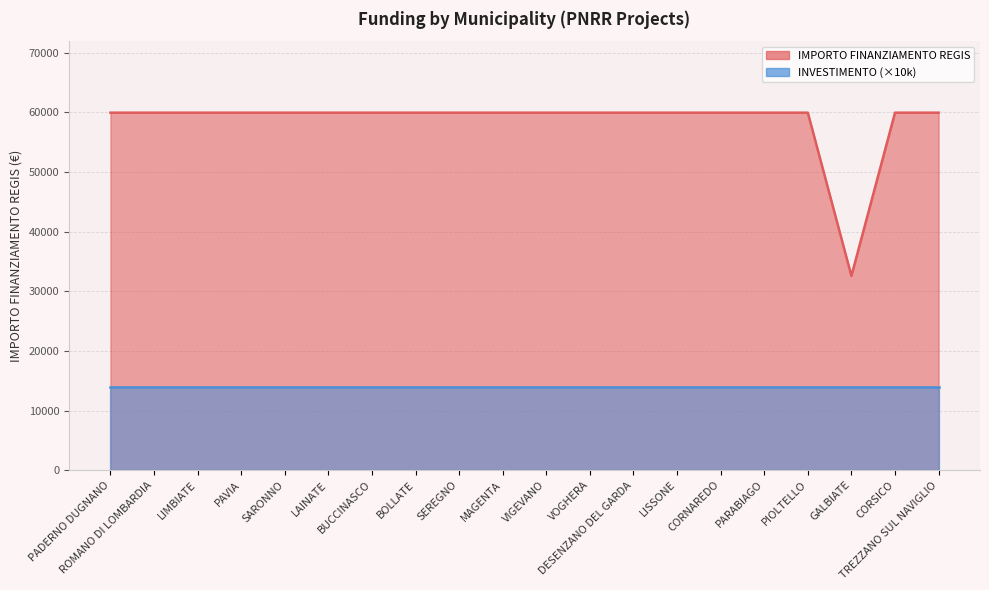

True or false: there are more than 0 points higher than both neighbors.

False